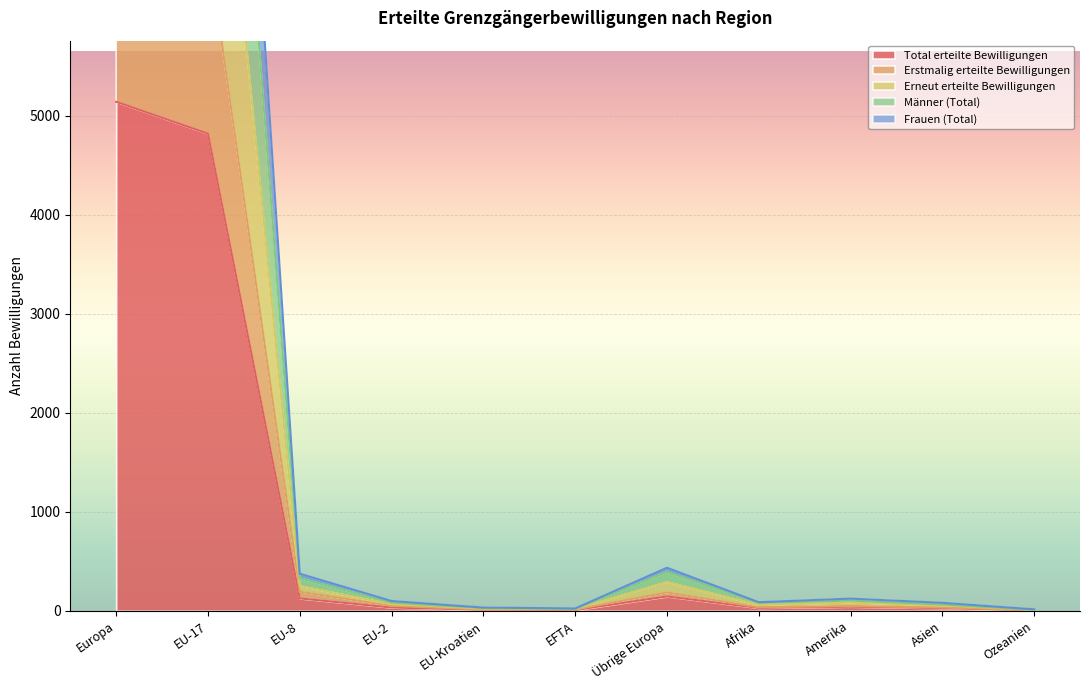

Between Ozeanien and EU-Kroatien, which is larger?

EU-Kroatien